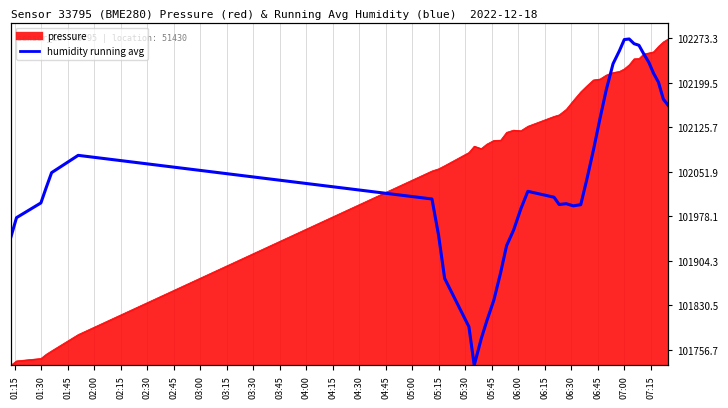

The value at 07:15 is 118.8. True or false?

False